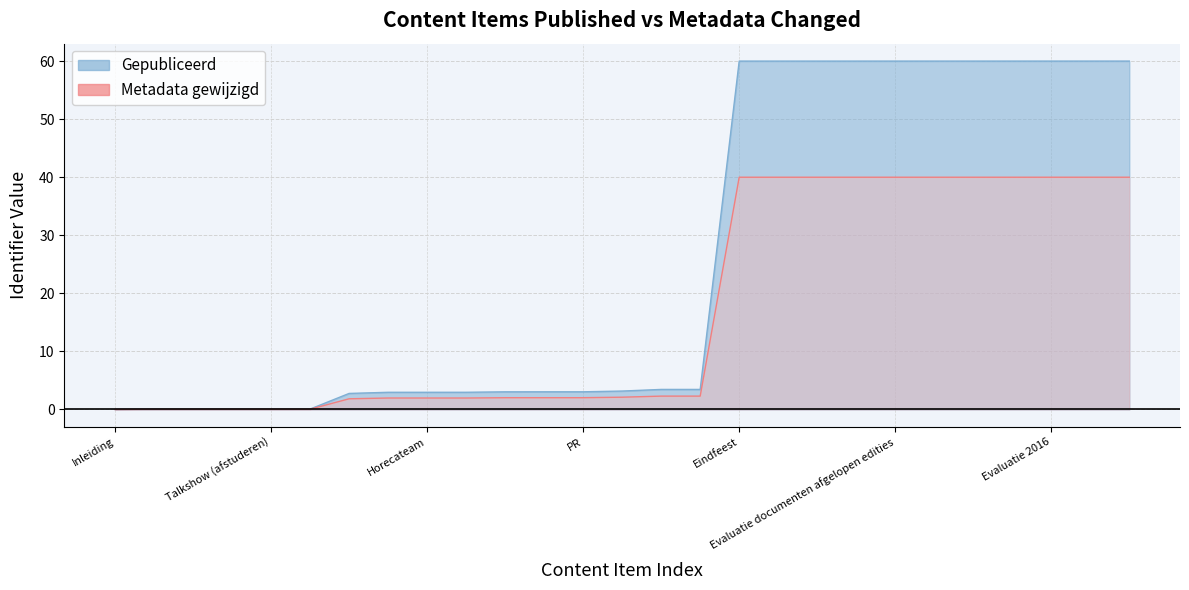

Reading left to right, list all the values displayed in this chart.

Gepubliceerd: Inleiding=0.0	De opdracht=0.1	Functies=0.1	Filmfestival=0.1	Talkshow (afstuderen)=0.1	Premiere avond (afstuderen)=0.1	Kassa/kaartverkoop=2.8	Variateam=3.0	Horecateam=3.0	Crew office=3.0	Regels=3.0	Productieleider theater (Laura)=3.0	PR=3.0	Losse taken tijdens het festival=3.2	Kick-Off=3.5	Verantwoordelijkheden docent/student=3.5	Eindfeest=60.0	Rooster=60.0	Draaiboek=60.0	Evalueren=60.0	Evaluatie documenten afgelopen edities=60.0	Evaluatie 2012=60.0	Evaluatie 2014=60.0	Evaluatie 2015=60.0	Evaluatie 2016=60.0	Evaluatie 2017=60.0	Evaluatie 2018=60.0
Metadata gewijzigd: Inleiding=0.0	De opdracht=0.0	Functies=0.0	Filmfestival=0.0	Talkshow (afstuderen)=0.0	Premiere avond (afstuderen)=0.0	Kassa/kaartverkoop=1.8	Variateam=2.0	Horecateam=2.0	Crew office=2.0	Regels=2.0	Productieleider theater (Laura)=2.0	PR=2.0	Losse taken tijdens het festival=2.1	Kick-Off=2.3	Verantwoordelijkheden docent/student=2.3	Eindfeest=40.0	Rooster=40.0	Draaiboek=40.0	Evalueren=40.0	Evaluatie documenten afgelopen edities=40.0	Evaluatie 2012=40.0	Evaluatie 2014=40.0	Evaluatie 2015=40.0	Evaluatie 2016=40.0	Evaluatie 2017=40.0	Evaluatie 2018=40.0